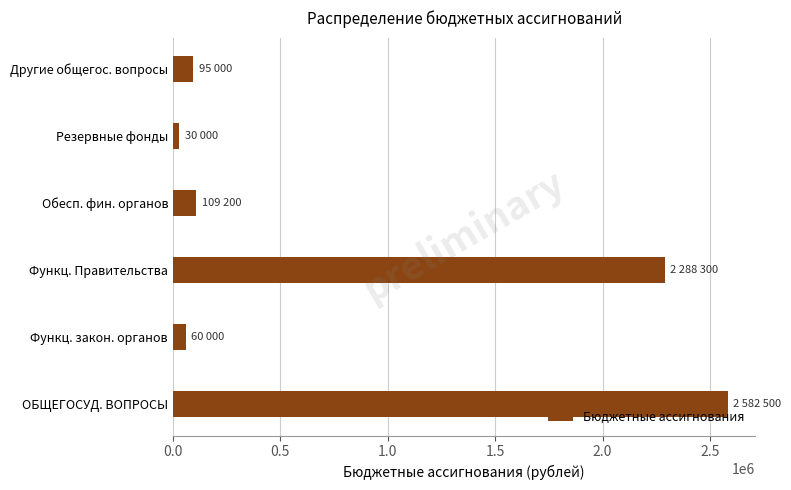

Reading bottom to top, transcribe all the data shown in this chart.

ОБЩЕГОСУД. ВОПРОСЫ=2582500	Функц. закон. органов=60000	Функц. Правительства=2288300	Обесп. фин. органов=109200	Резервные фонды=30000	Другие общегос. вопросы=95000